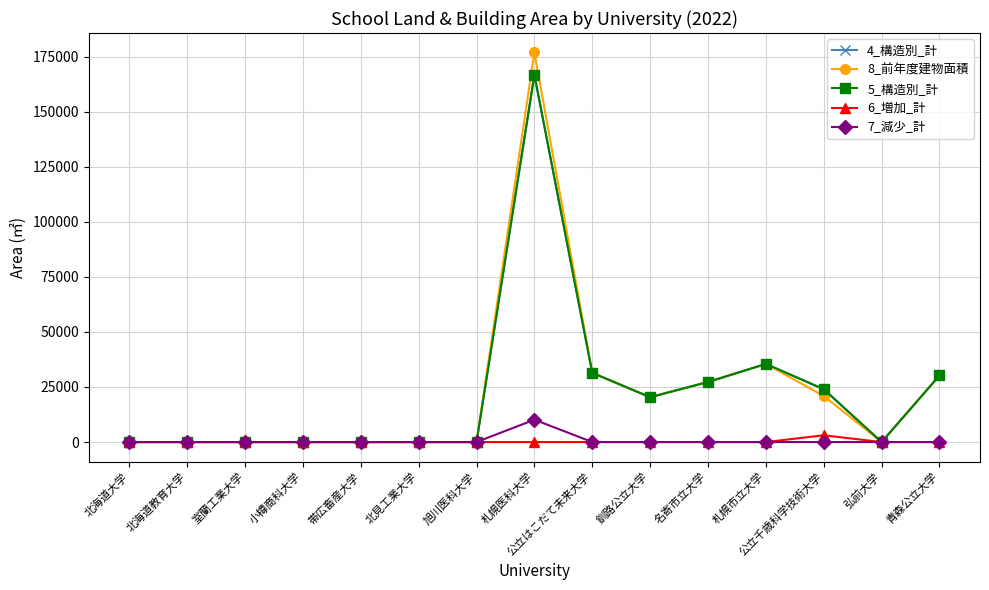

Does the chart have visible grid lines?

Yes